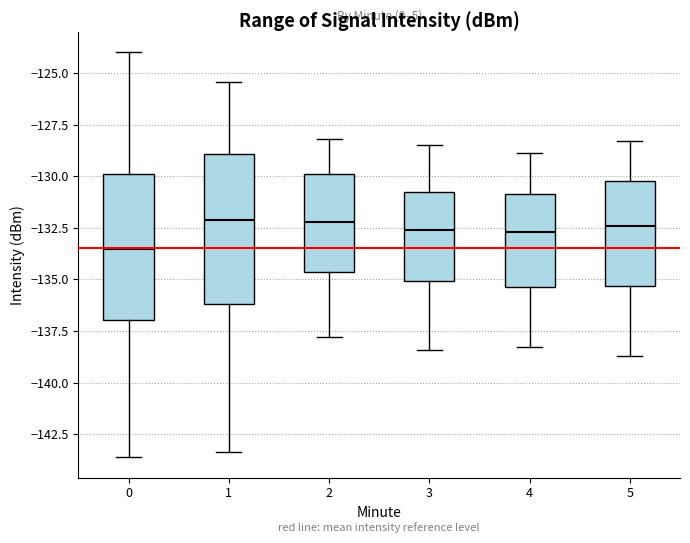

Where does the lower whisker of the box at x = 3 end on the y-axis? The values are not printed on the chart, so give them approximately, as read against the axis.

-138.5